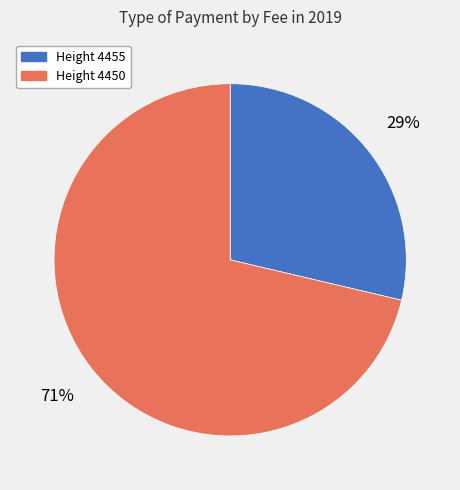

Rank the categories by value from highest to lowest.

Height 4450, Height 4455